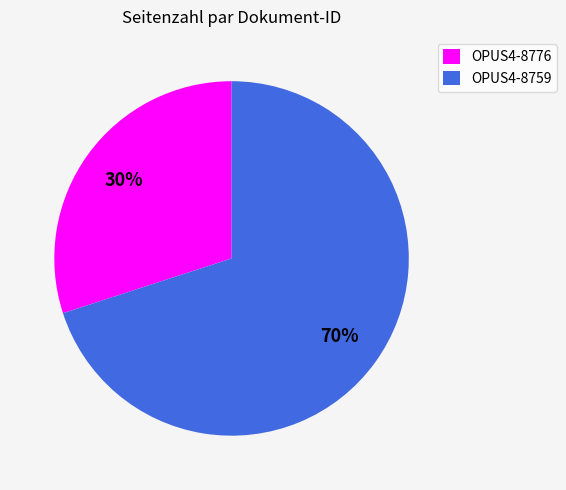

To the nearest percent, what is the average slice percentage?

50%